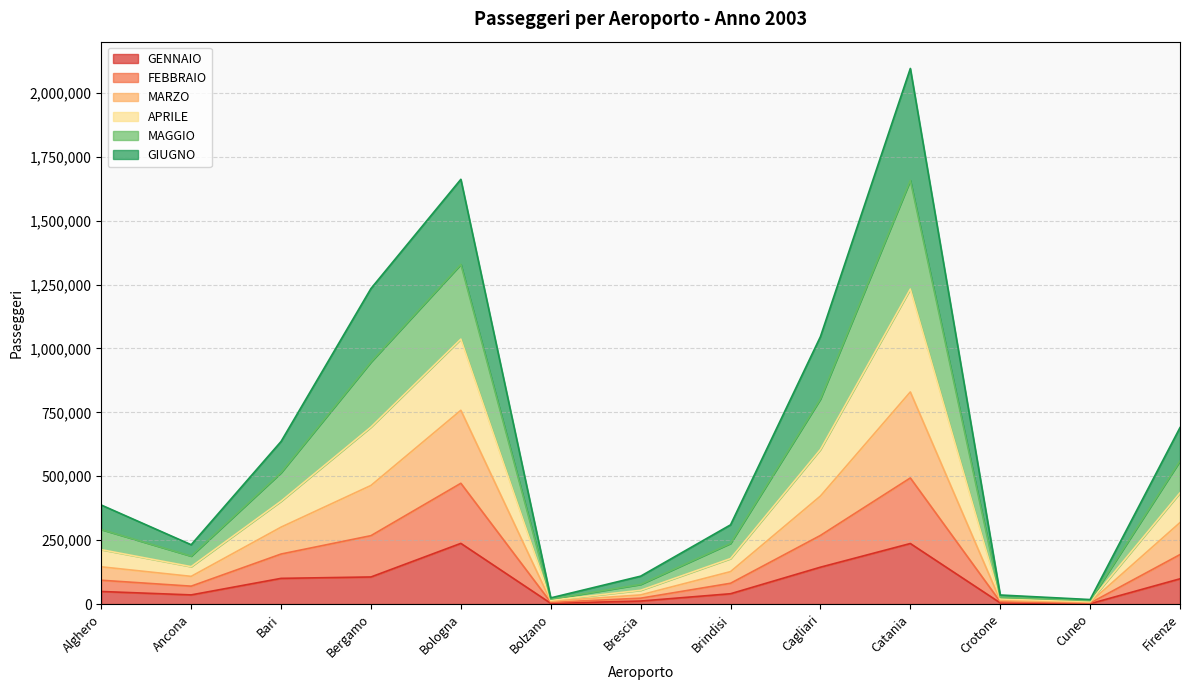

How many lines are shown in the chart?

6